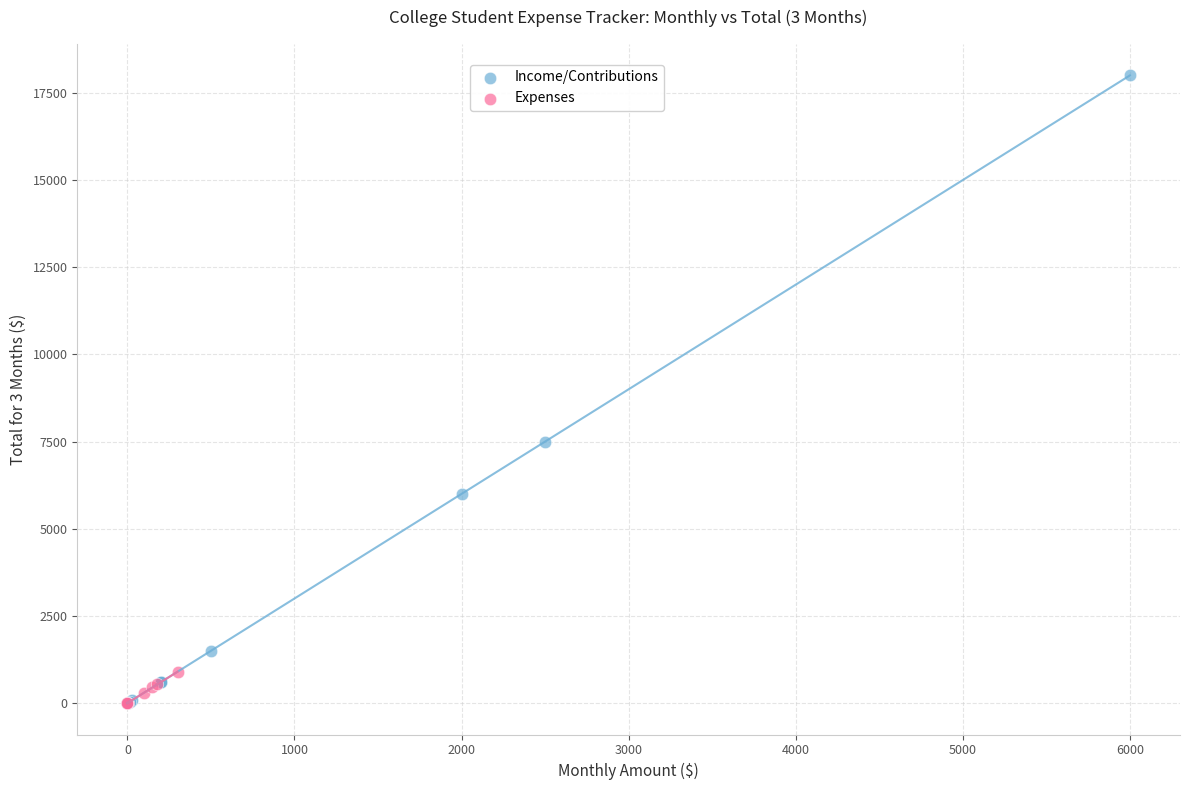

What are all the series names shown in the legend?

Income/Contributions, Expenses